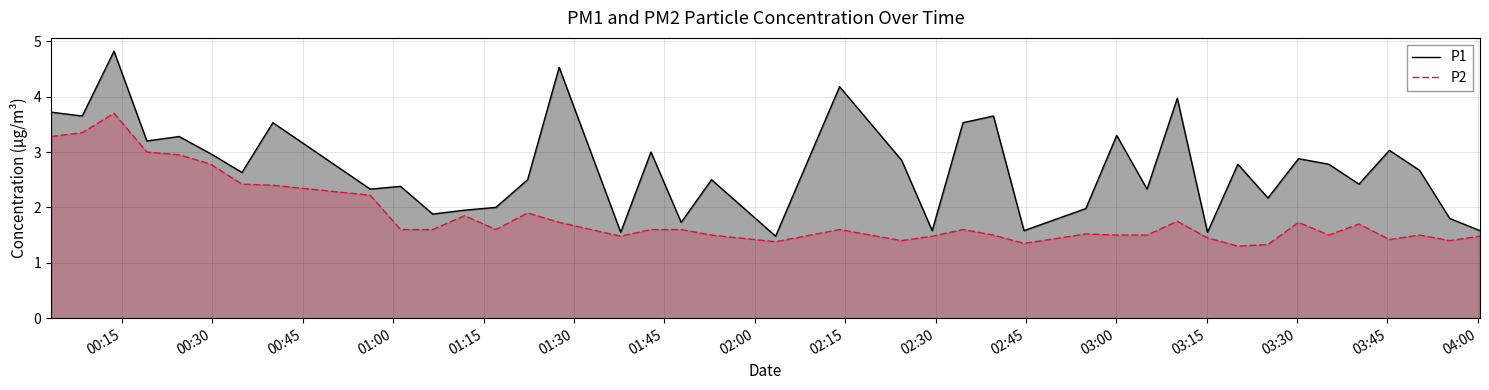

True or false: P1 and P2 intersect in this chart.

False